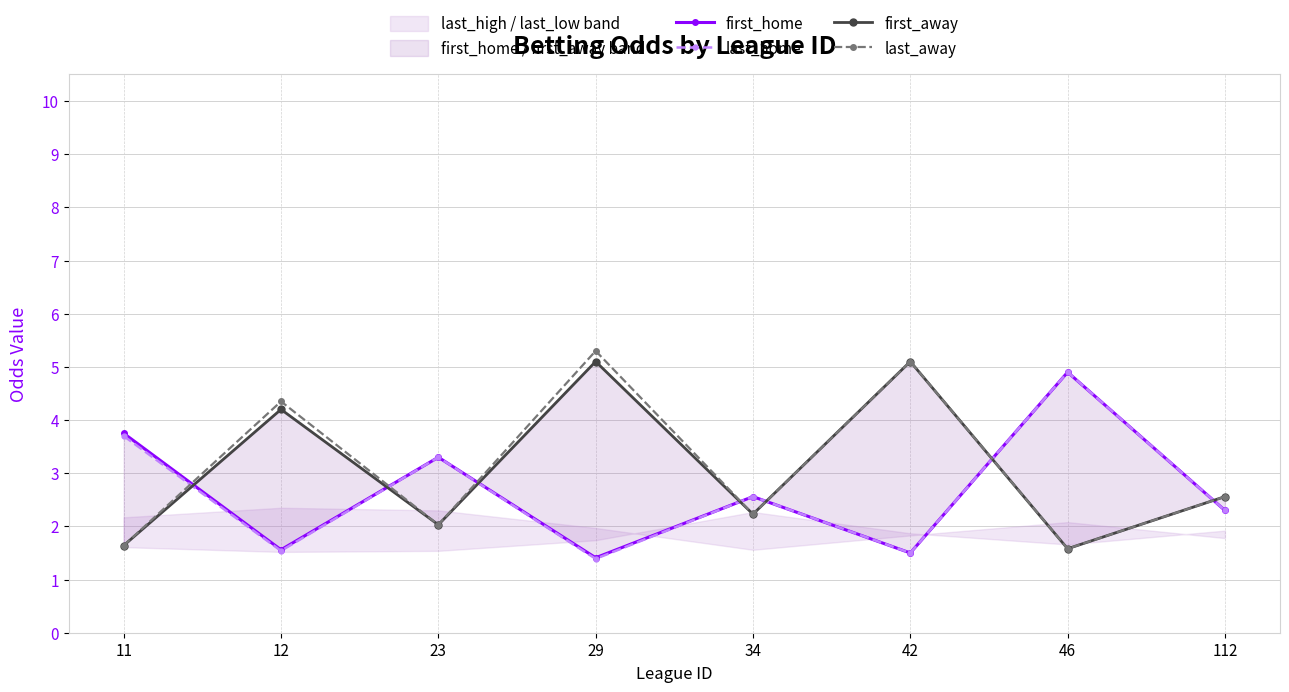

How many intersections are there between last_home and last_away?

7